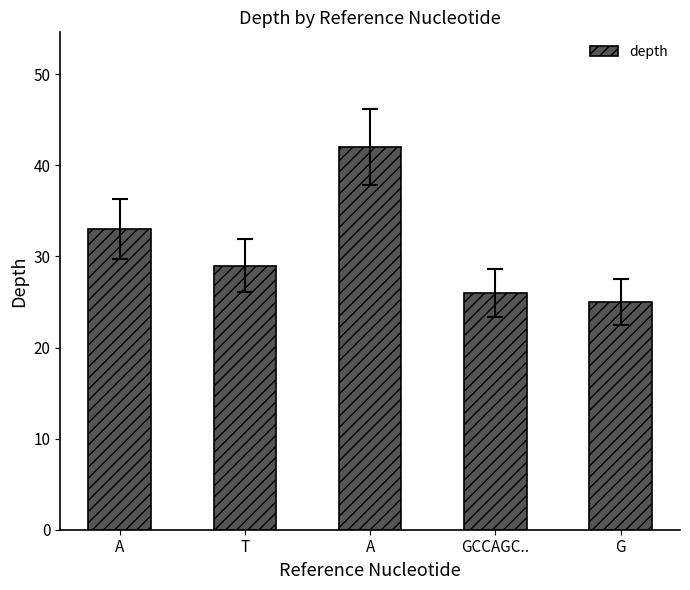

What is the value of the 3rd bar from the left?

33